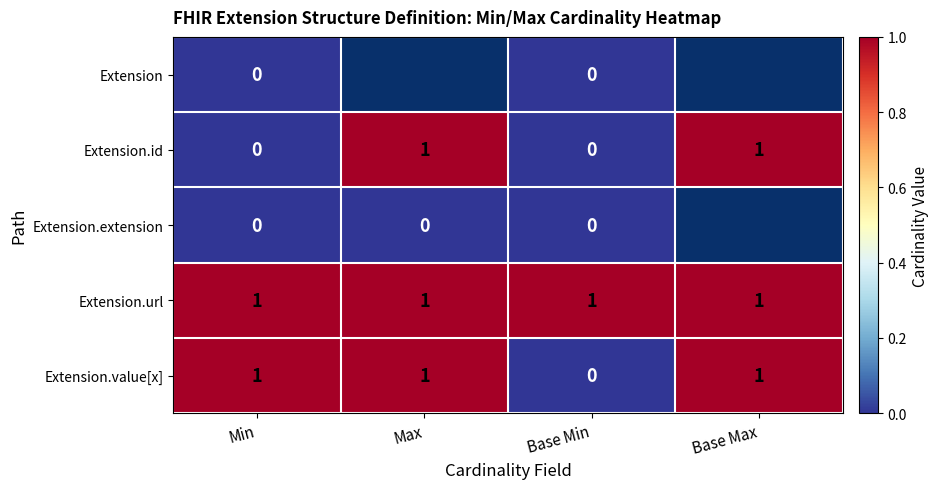

True or false: Extension.value[x] has a value of 1 at Base Max.

True